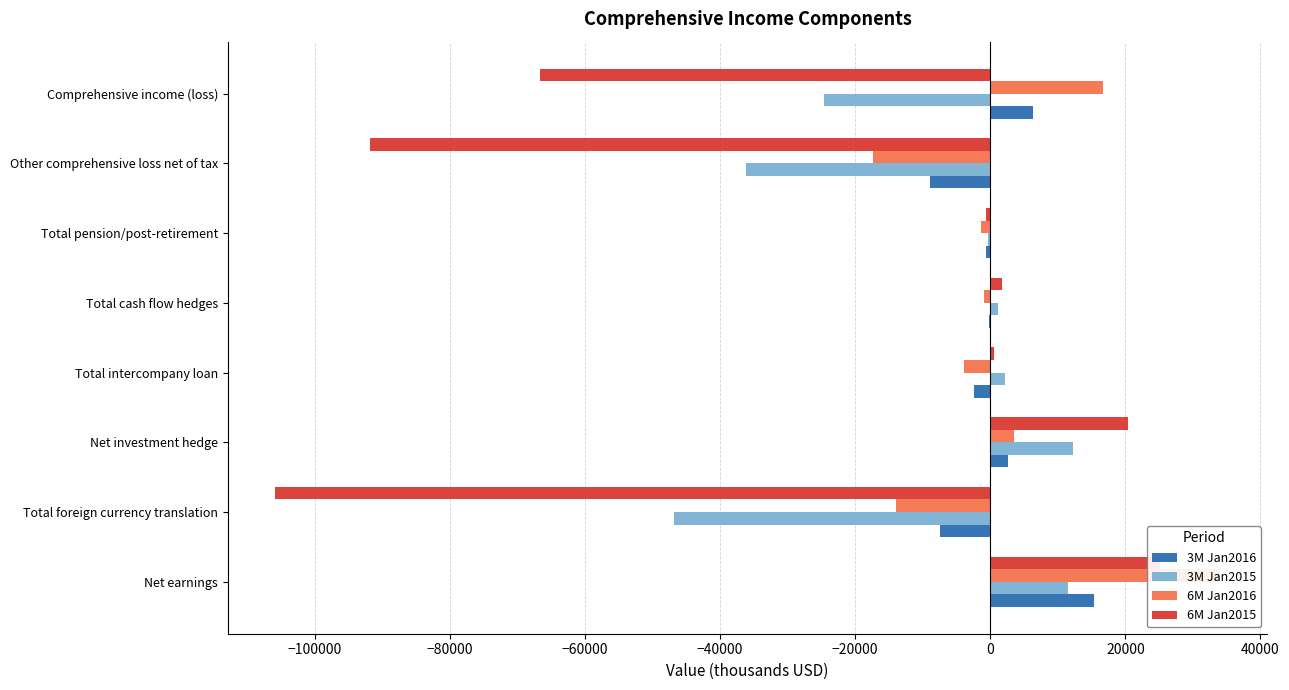

How many values in 3M Jan2016 are above zero?

3